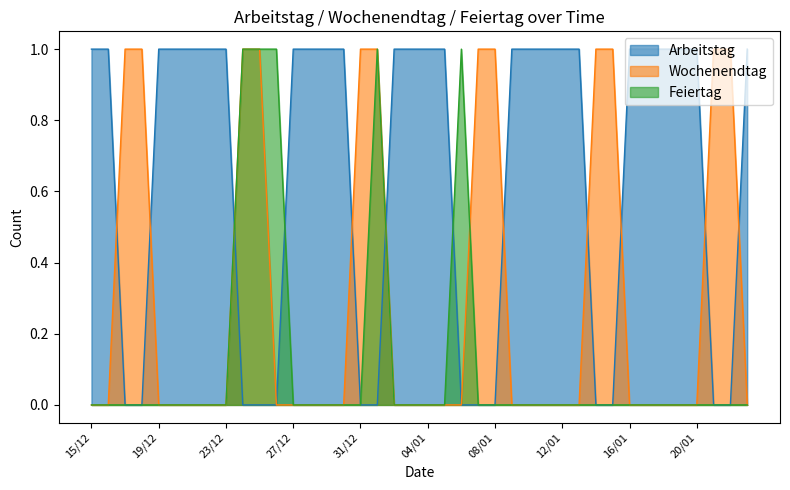

Is the value of Arbeitstag at 03/01 greater than the value of Wochenendtag at 11/01?

Yes